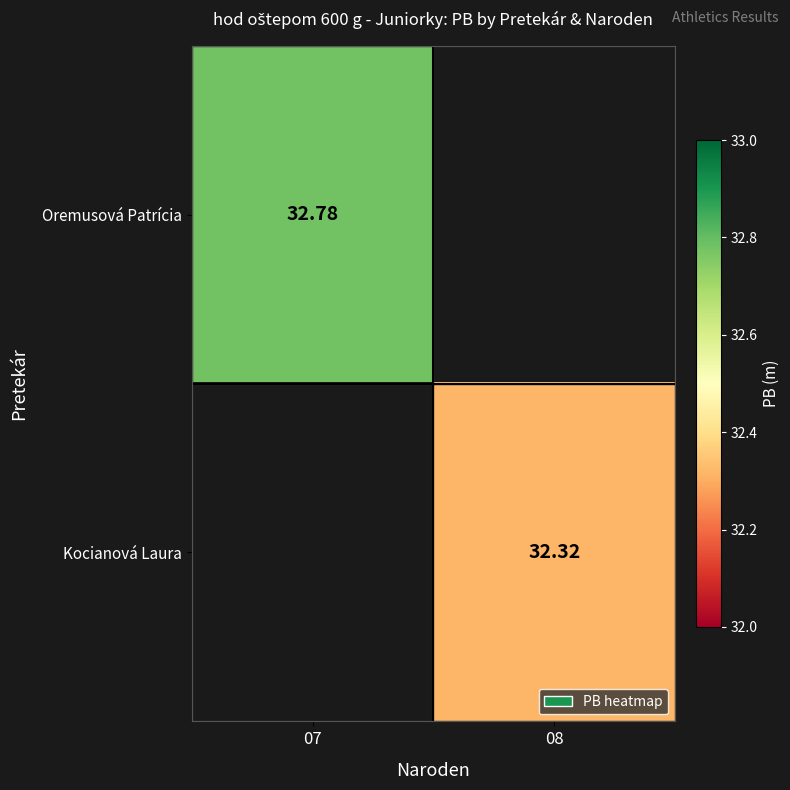

Rank the series by their average value, from highest to lowest.

Oremusová Patrícia, Kocianová Laura